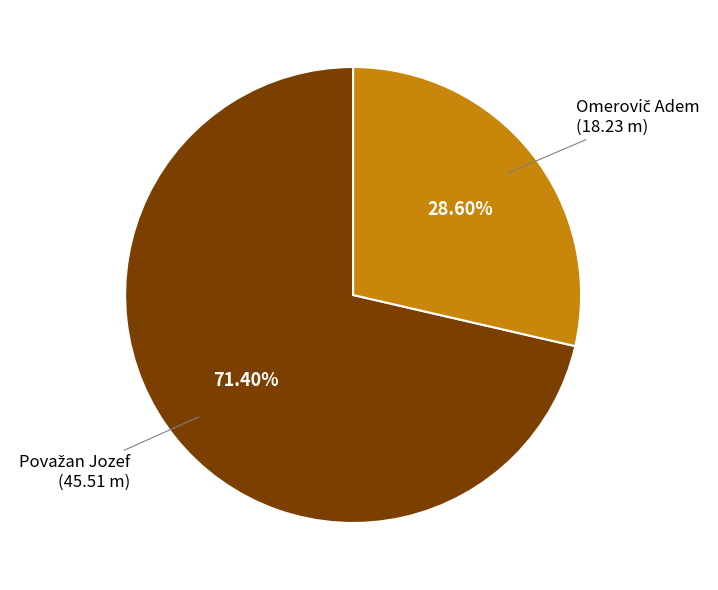

Is there any slice that represents more than half of the pie?

Yes